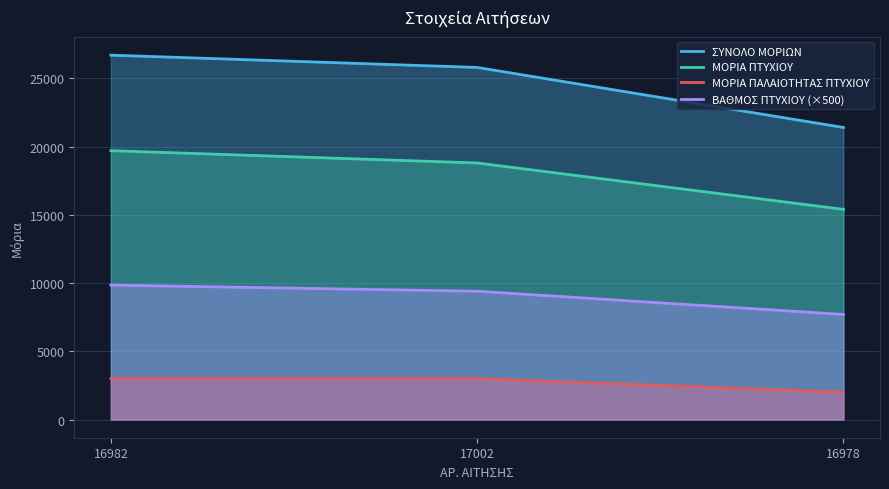

Is it true that ΜΟΡΙΑ ΠΤΥΧΙΟΥ equals 15400 at 16978?

True